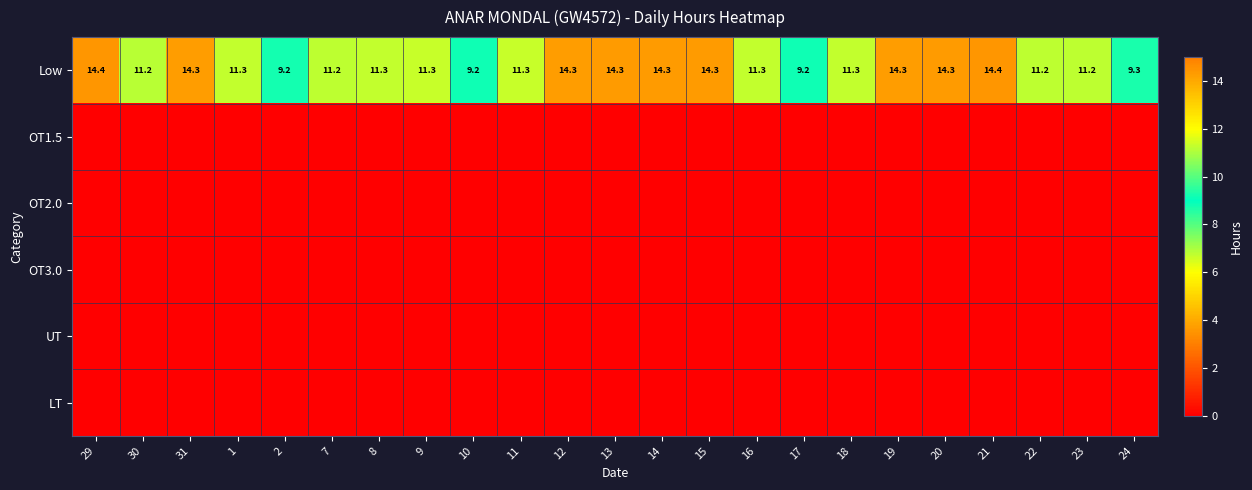

The value of Low at 30 is 11.2. True or false?

True